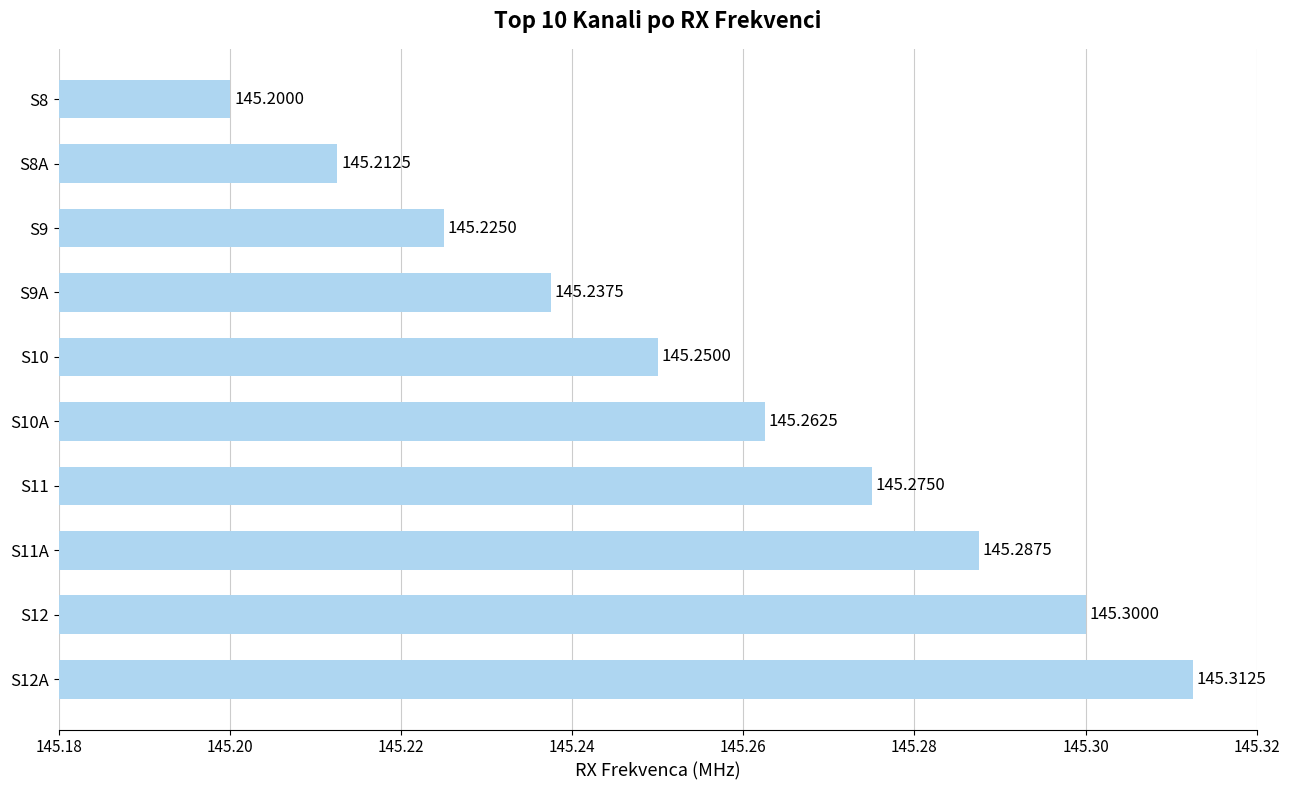

What is the sum of all values?

1452.6